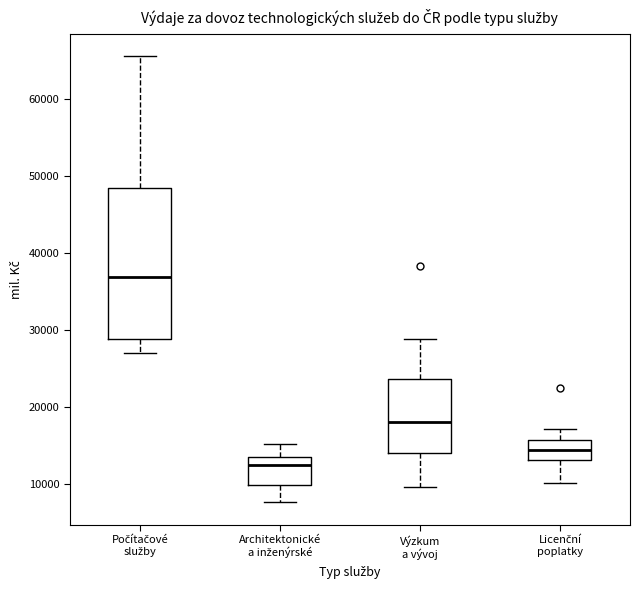

Which box is the tallest, from its lower edge to its upper edge?

Počítačové služby